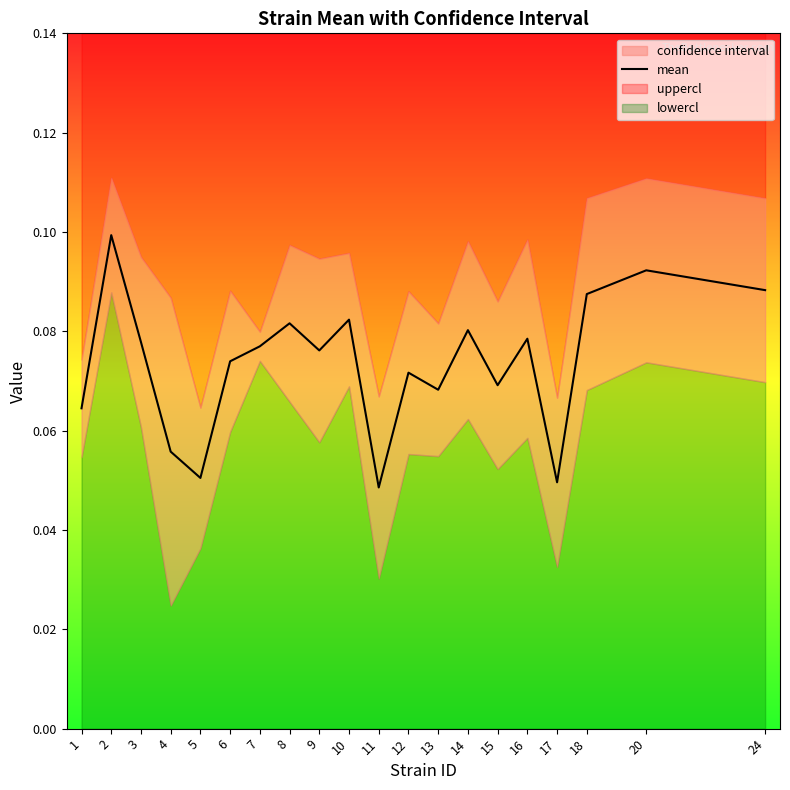

Reading left to right, list all the values displayed in this chart.

1=0.1	2=0.1	3=0.1	4=0.1	5=0.1	6=0.1	7=0.1	8=0.1	9=0.1	10=0.1	11=0.0	12=0.1	13=0.1	14=0.1	15=0.1	16=0.1	17=0.0	18=0.1	20=0.1	24=0.1